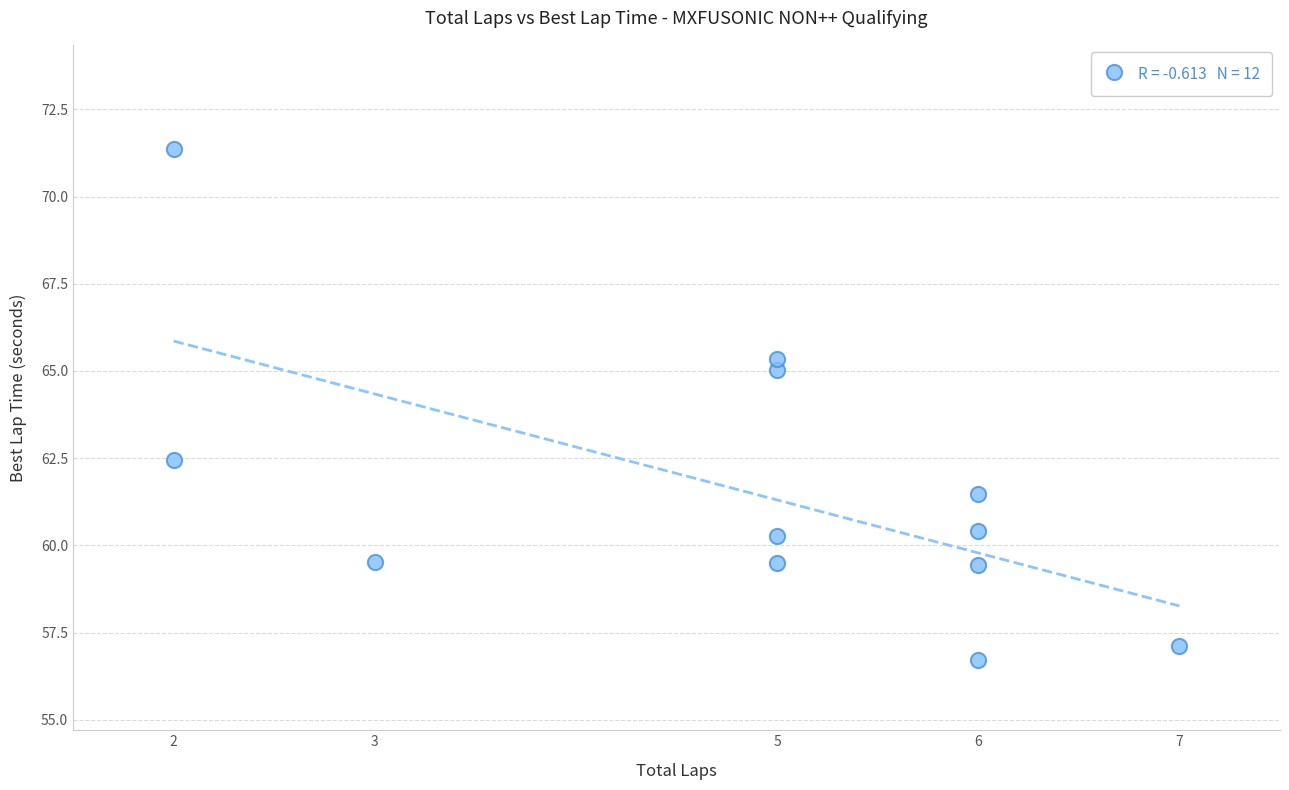

What Y value in the scatter plot is closest to 64?

65.0